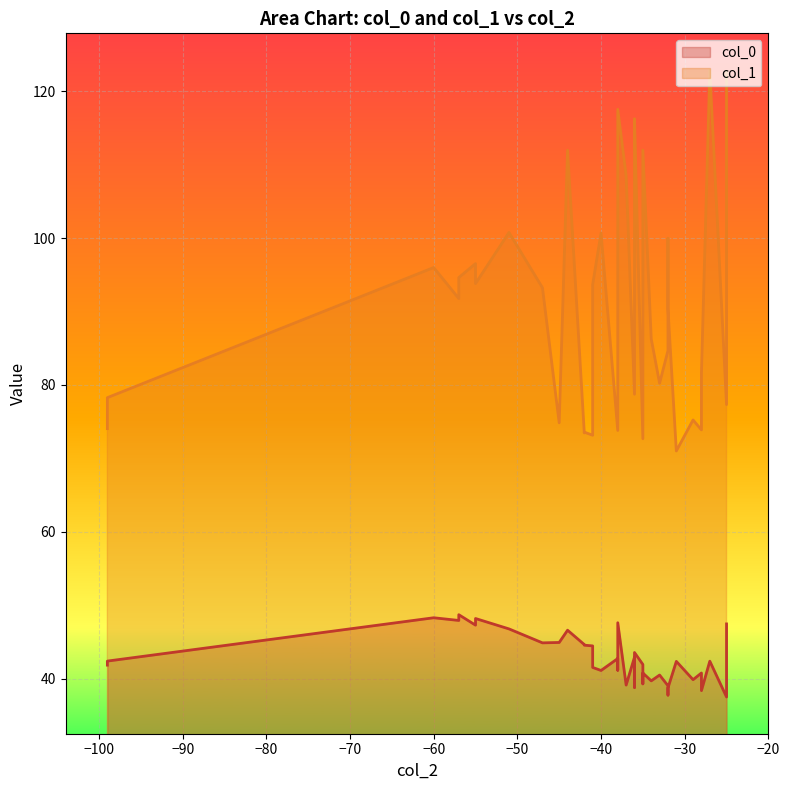

In col_1, how many points are lower than both neighbors (excluding endpoints)?

12